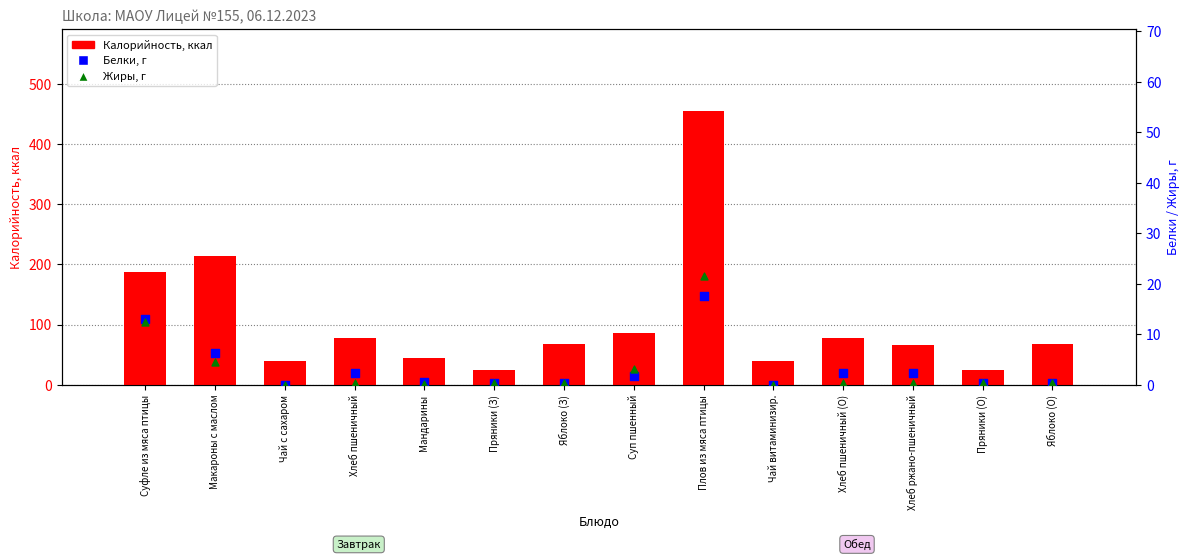

Which series reaches the minimum Y coordinate?

Белки, г